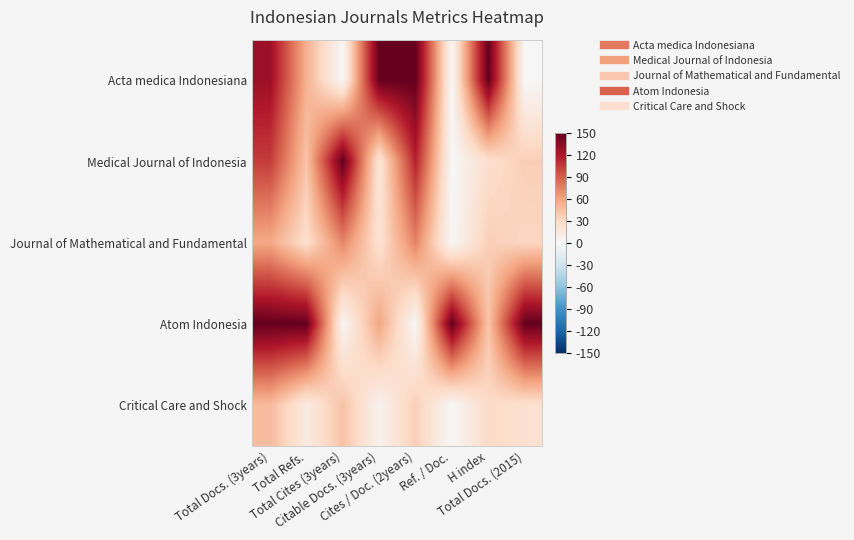

How many distinct data groups are displayed?

5